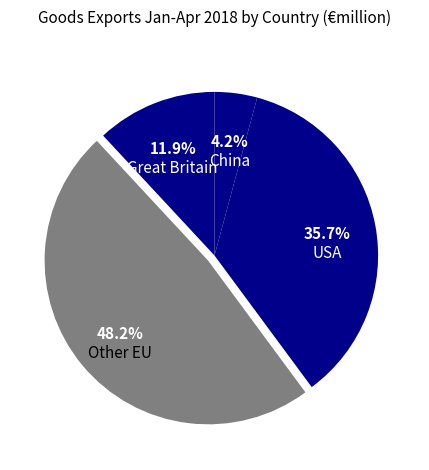

How many slices are in this pie chart?

4